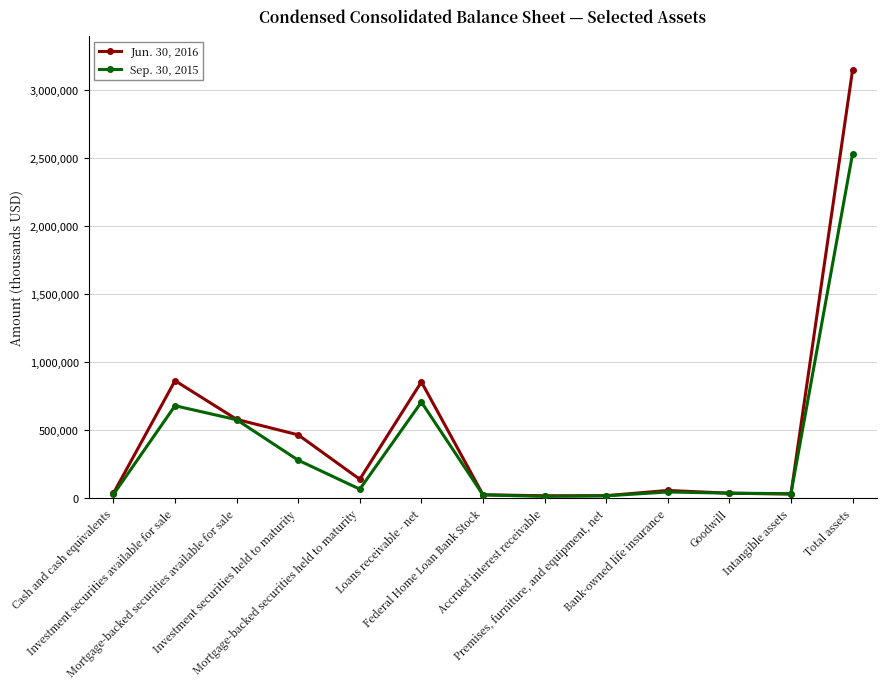

What is the sum of all Sep. 30, 2015 values?

5036939